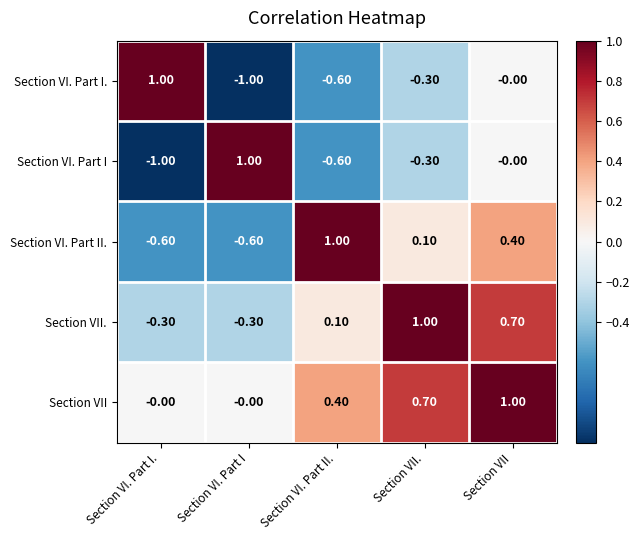

Where is Section VI. Part I. nearest to the value 0?

Section VII